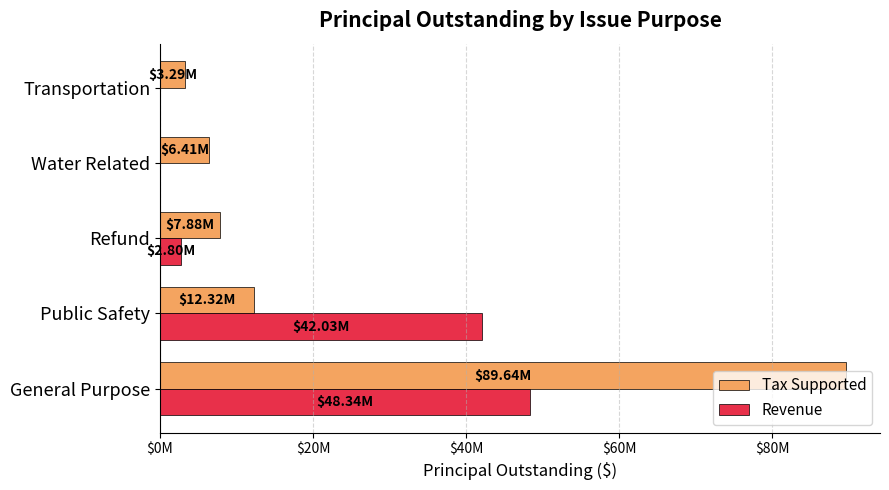

What is the minimum value for Tax Supported?

3285000